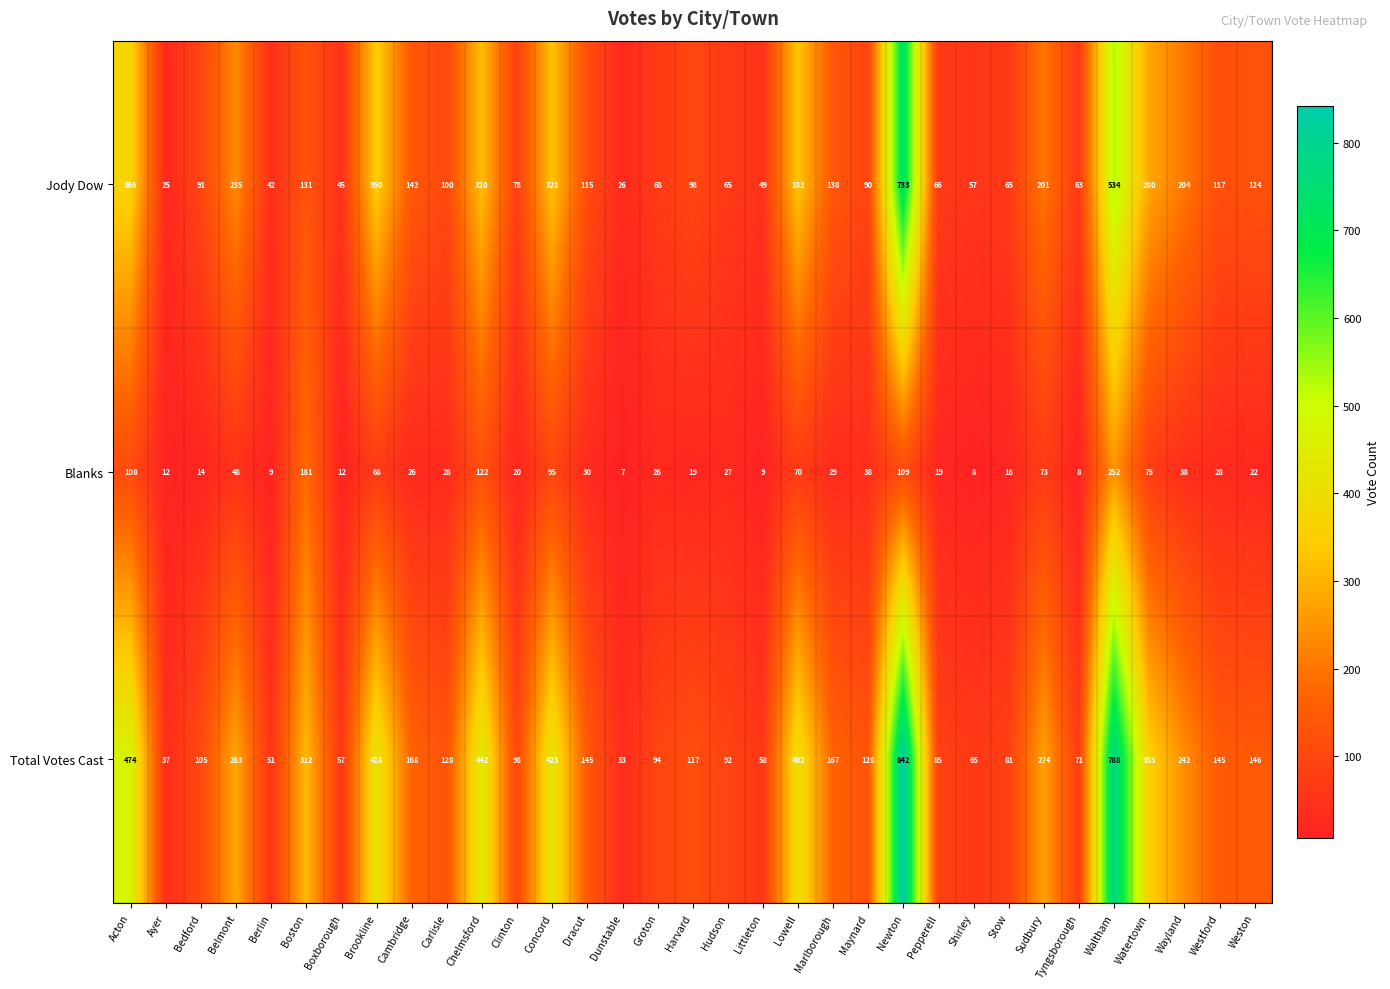

What is the spread (max minus min) of values at Stow?

65